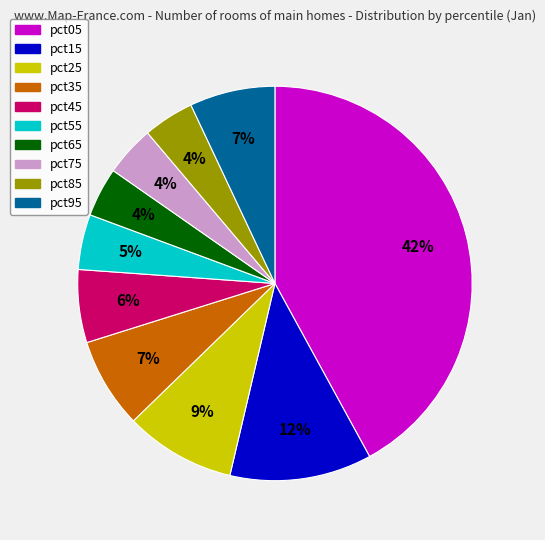

True or false: pct35 accounts for 22% of the total.

False